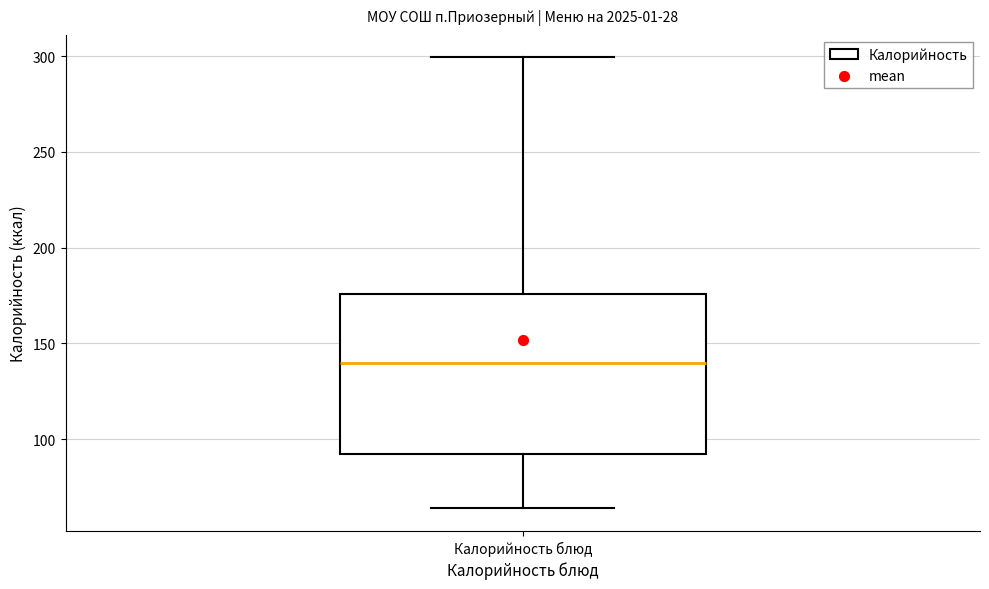

Where does the median line of the box for Калорийность блюд sit on the y-axis? The values are not printed on the chart, so give them approximately, as read against the axis.

140